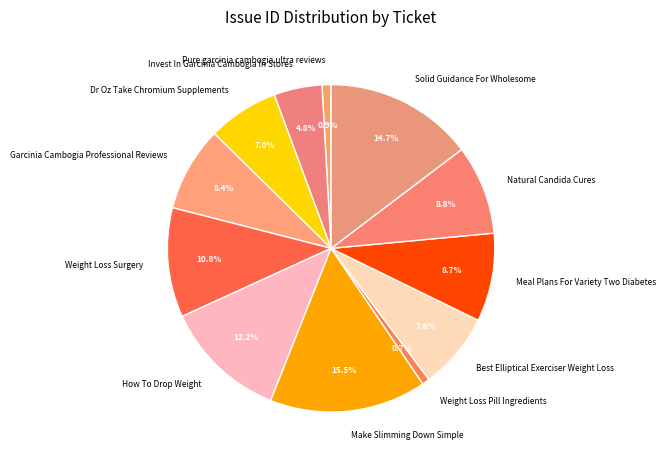

Does any single category account for the majority?

No